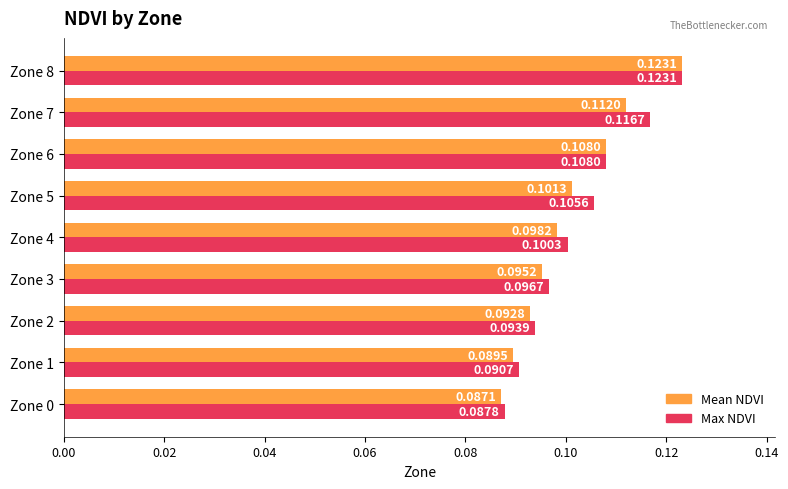

List the series in order of their overall mean, lowest first.

Mean NDVI, Max NDVI